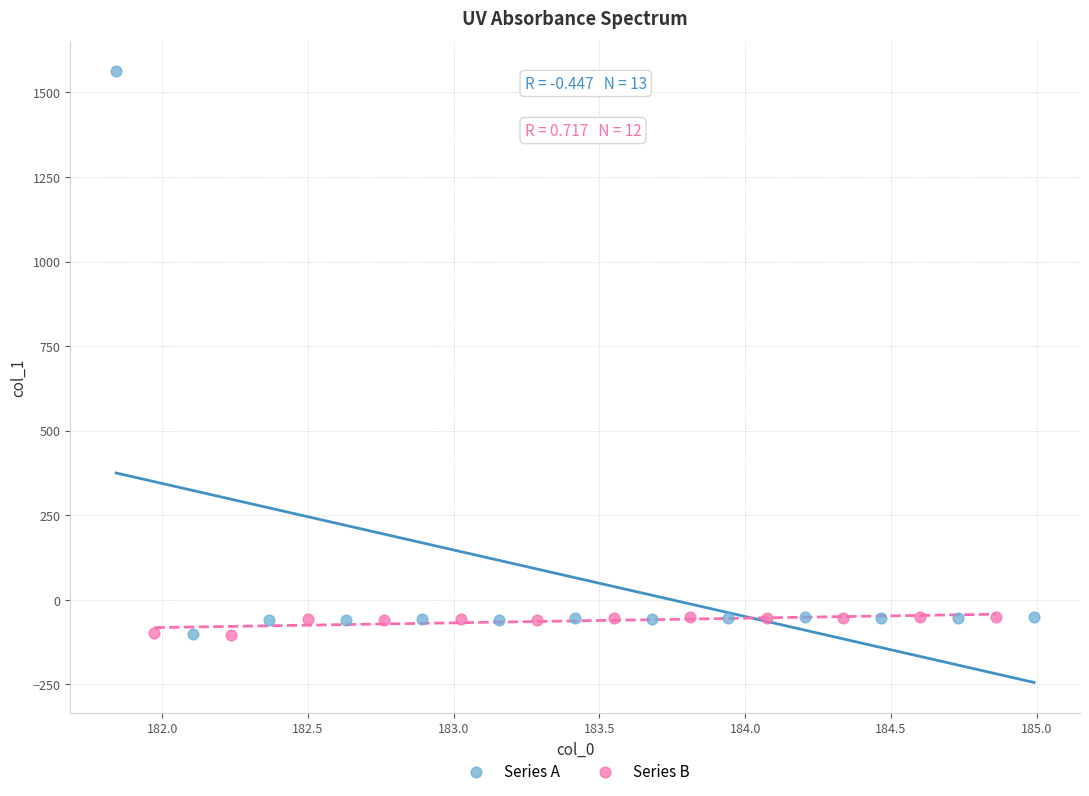

What are all the series names shown in the legend?

Series A, Series B